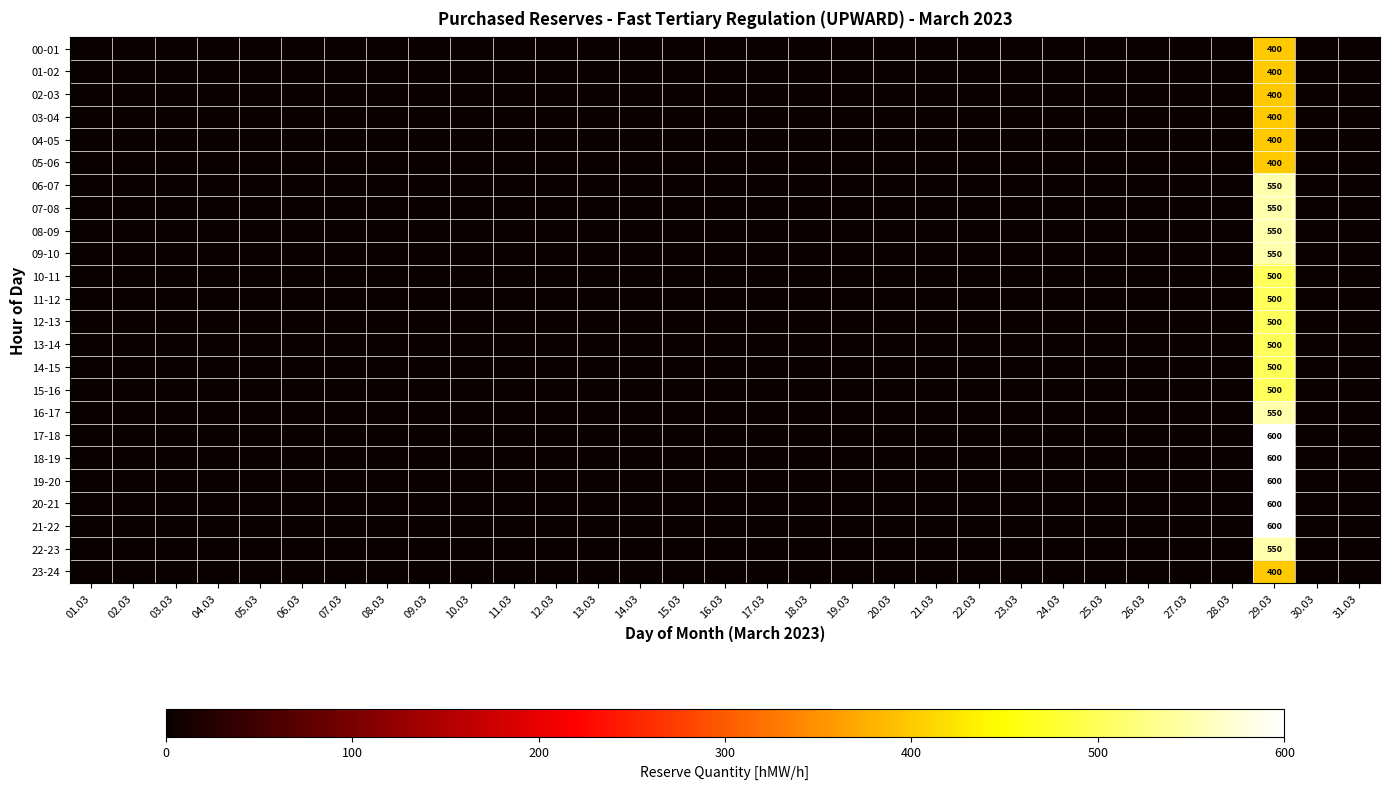

True or false: 22-23 has a value of 550 at 29.03.

True